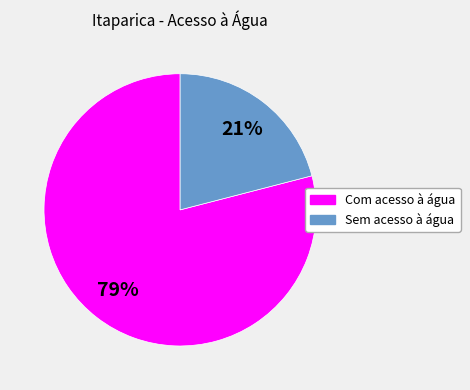

Rank the categories by value from highest to lowest.

Com acesso à água, Sem acesso à água